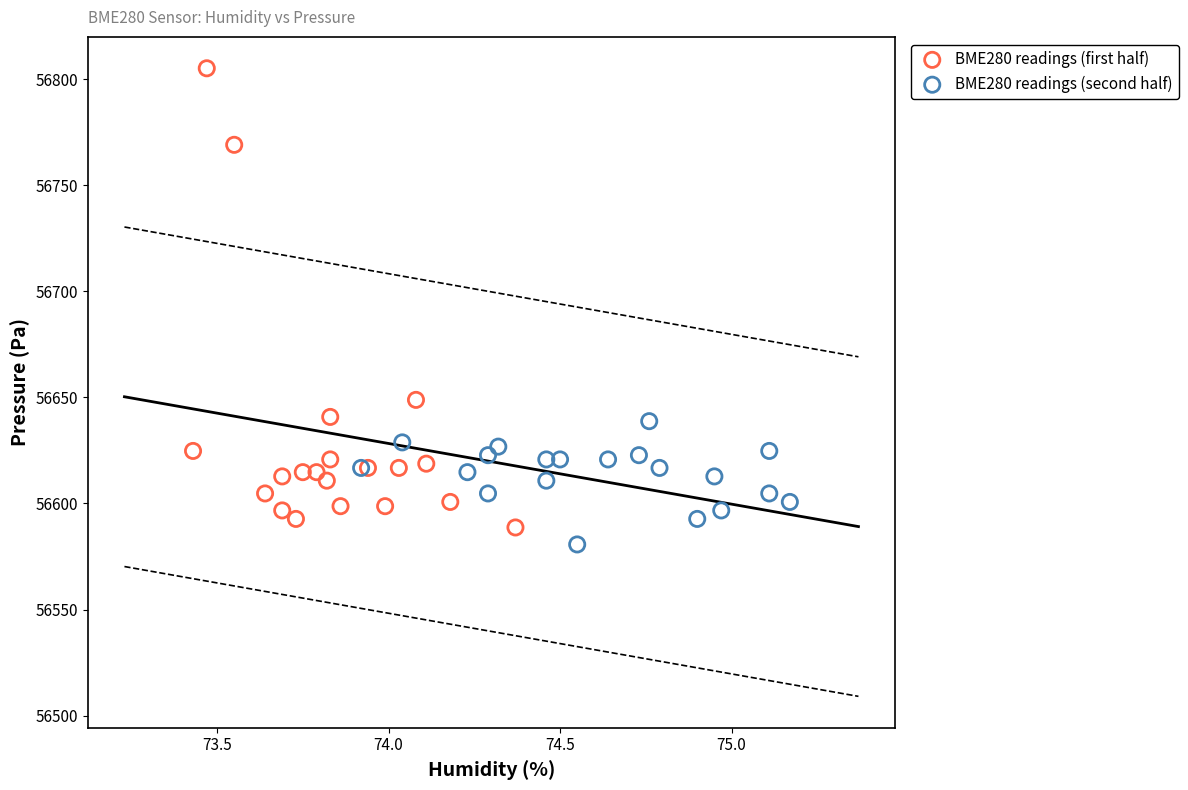

Which series has the largest Y range (max minus min)?

BME280 readings (first half)